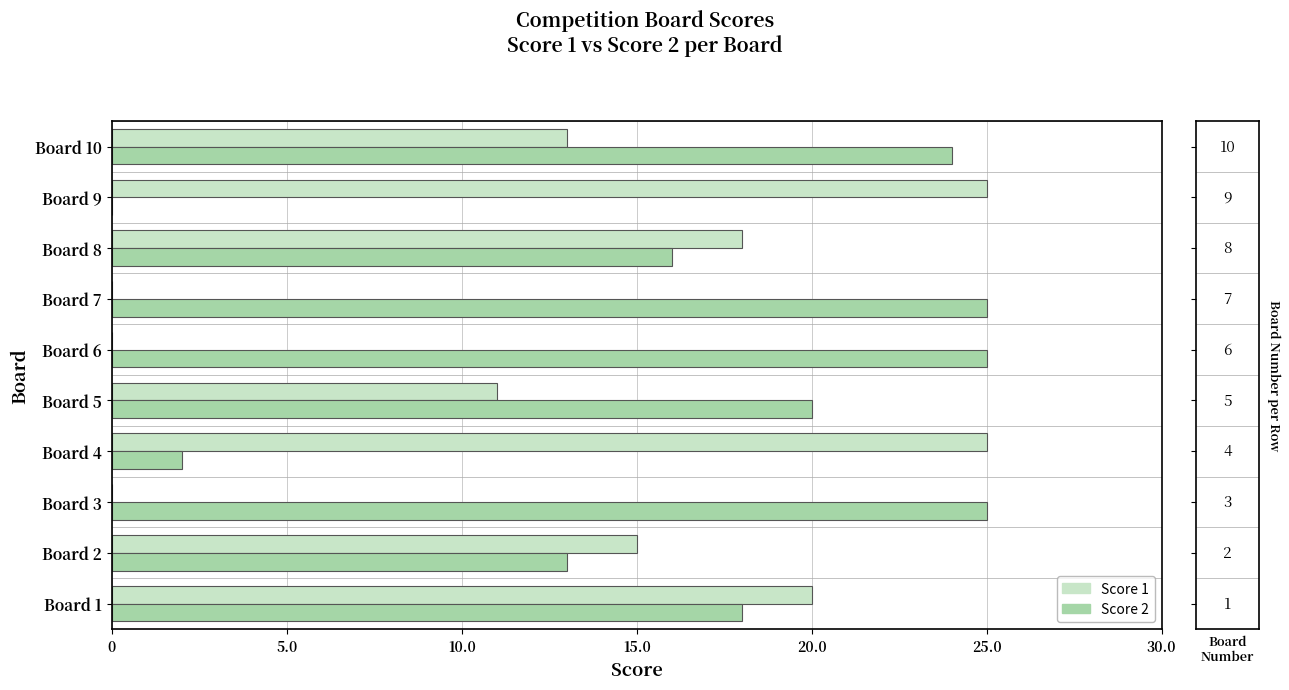

Between Board 1 and Board 5, which series saw the biggest shift?

Score 1